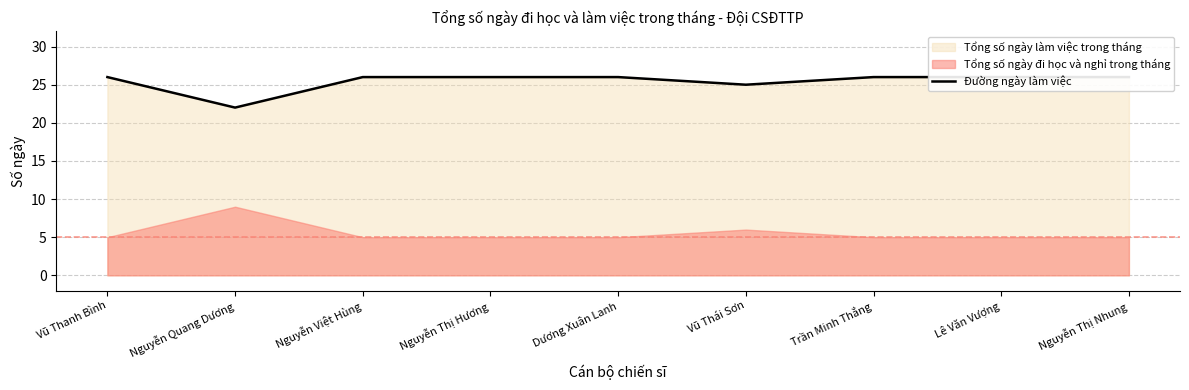

What is the greatest value displayed?

26